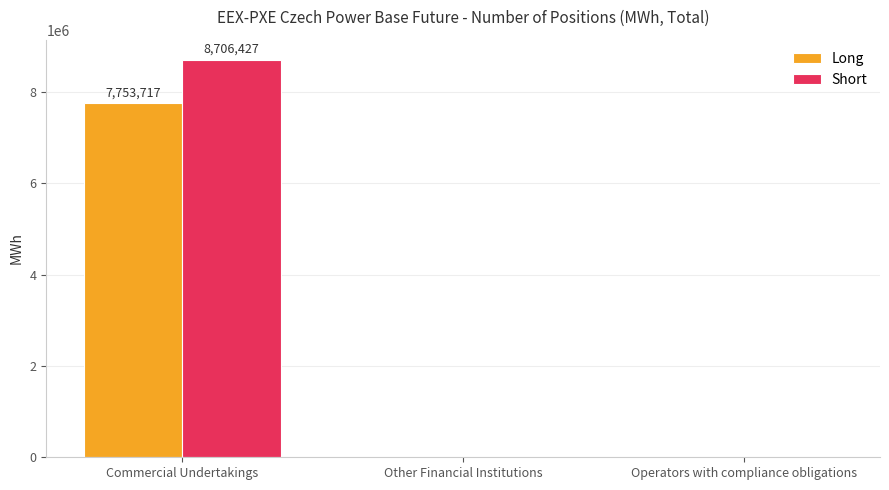

Which series has the widest spread of values?

Short